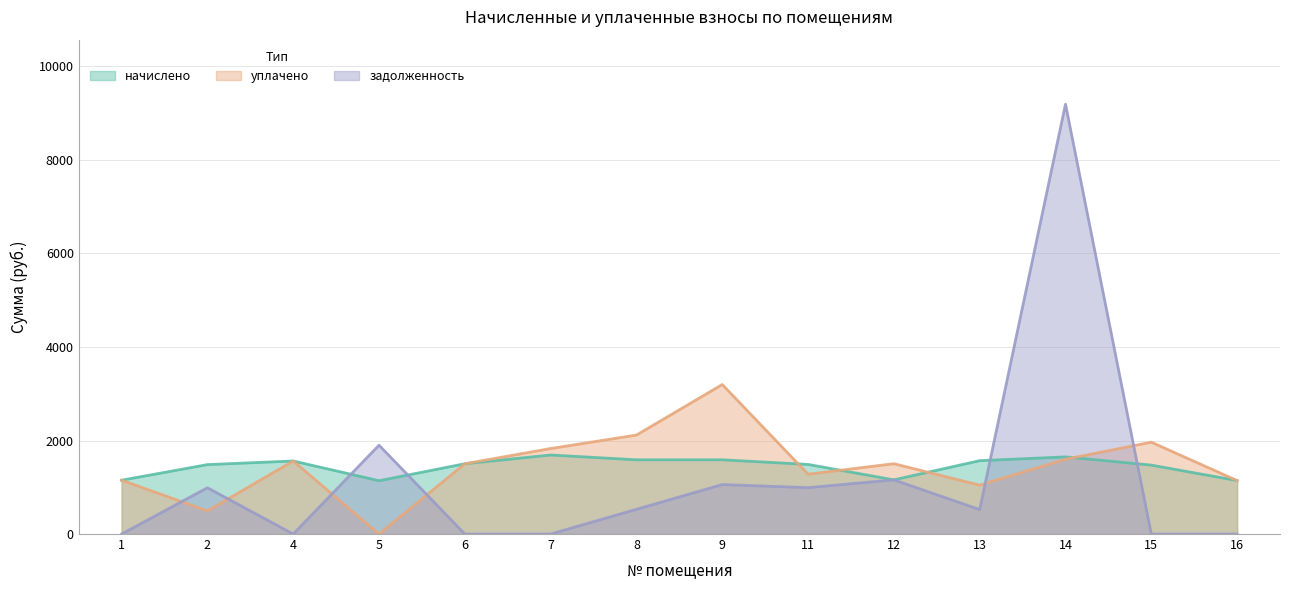

Which series has the largest total across all categories?

уплачено